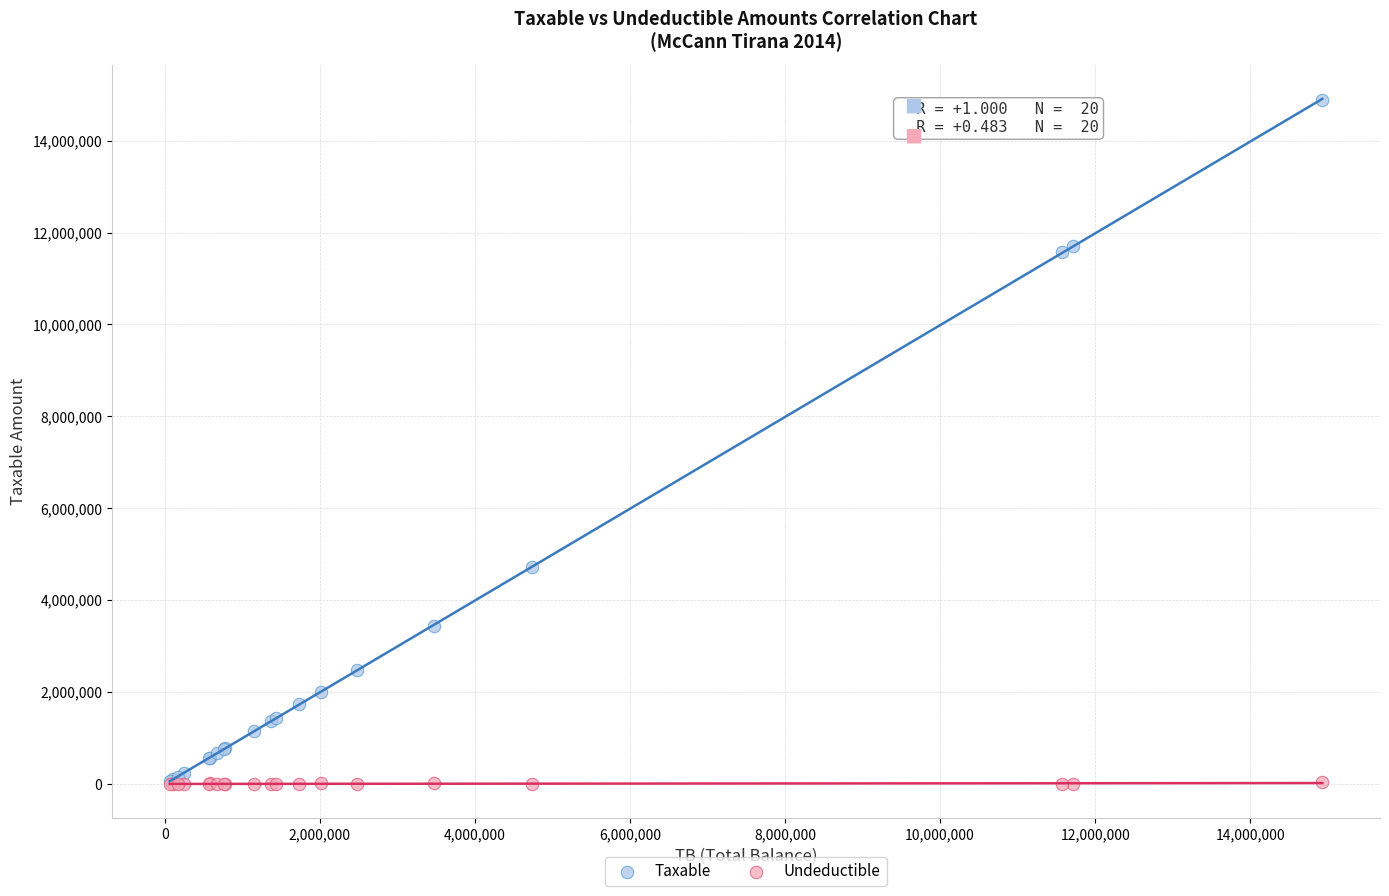

What are all the series names shown in the legend?

Taxable, Undeductible